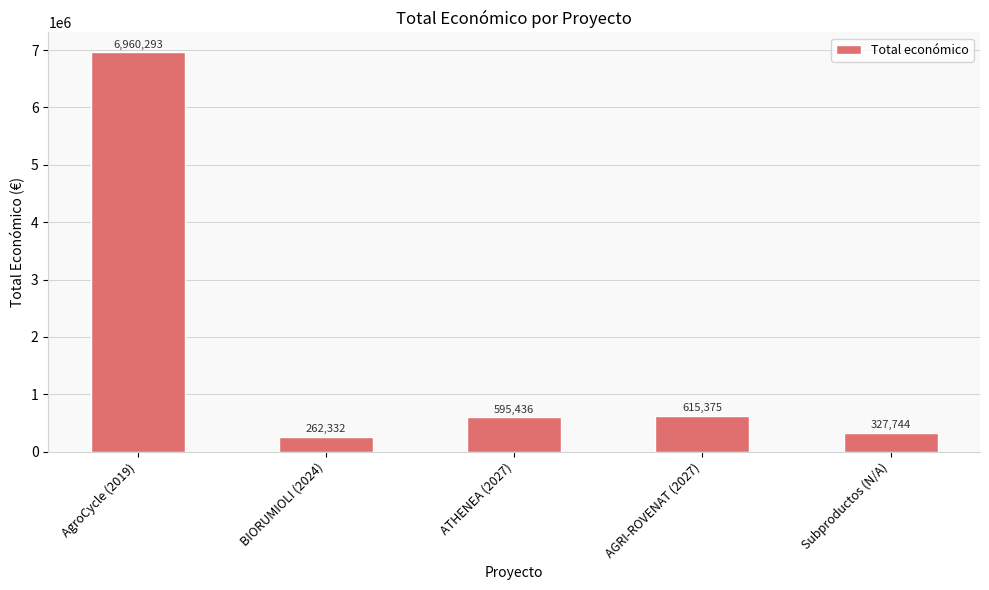

What is the label of the 4th bar from the left?

AGRI-ROVENAT (2027)